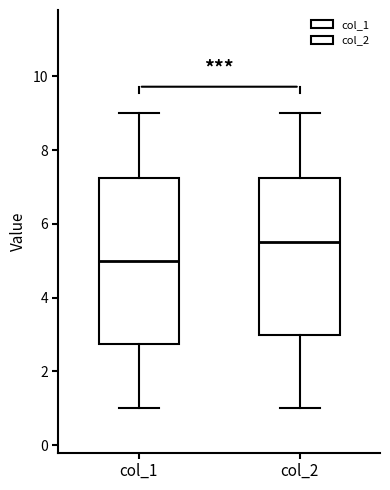

Reading left to right, transcribe this box plot: for each box, give where its median line is, the range the box spans, and where its two whiskers end, as read against the y-axis. The values are not printed on the chart, so give them approximately, as read against the axis.

col_1: median 5.0, box 2.8 to 7.2, whiskers 1.0 to 9.0
col_2: median 5.6, box 3.0 to 7.2, whiskers 1.0 to 9.0